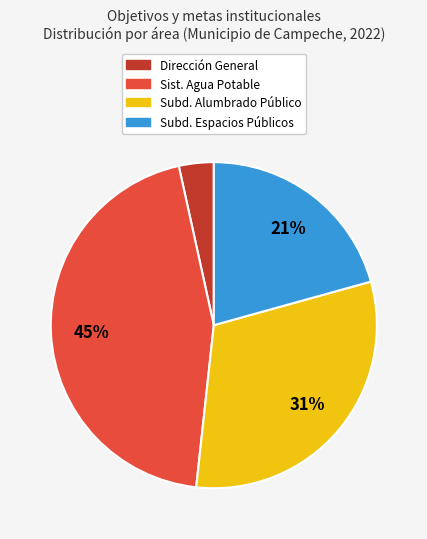

To the nearest percent, what is the average slice percentage?

25%